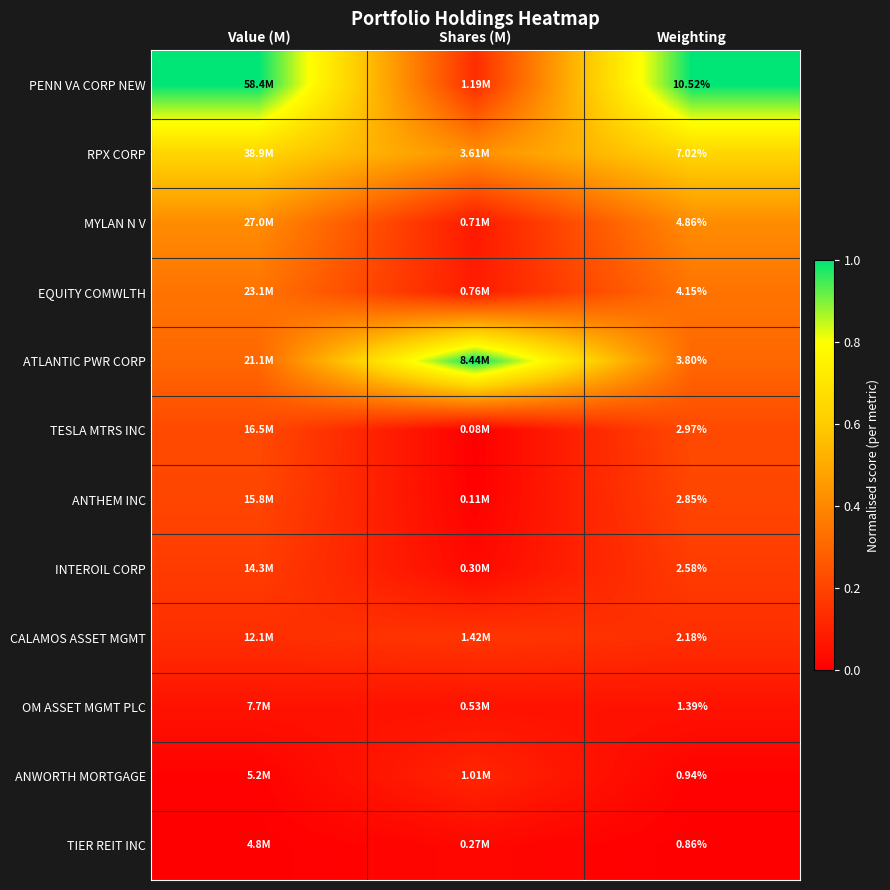

At how many categories does at least one series exceed 0?

3